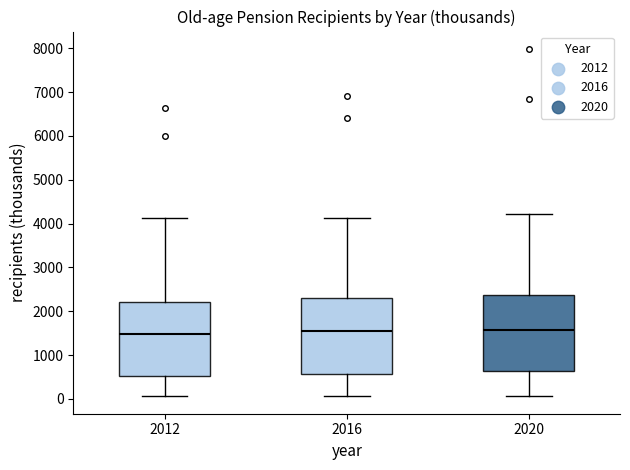

Reading left to right, read every box against the y-axis: the position of its median line, the range the box covers, and the ends of its whiskers. The values are not printed on the chart, so give them approximately, as read against the axis.

2012: median 1500, box 500 to 2200, whiskers 100 to 4100
2016: median 1600, box 600 to 2300, whiskers 100 to 4100
2020: median 1600, box 600 to 2400, whiskers 100 to 4200